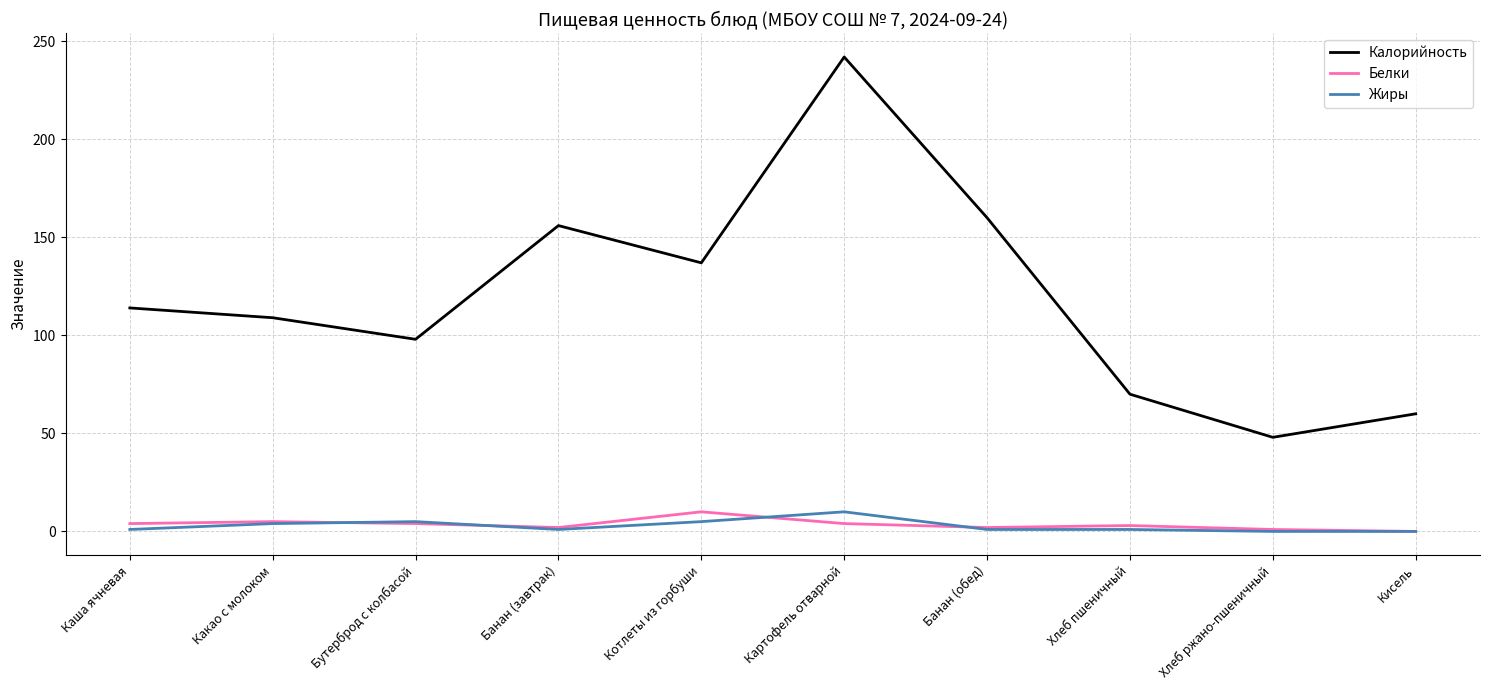

Is the value of Жиры at Каша ячневая greater than the value of Калорийность at Какао с молоком?

No